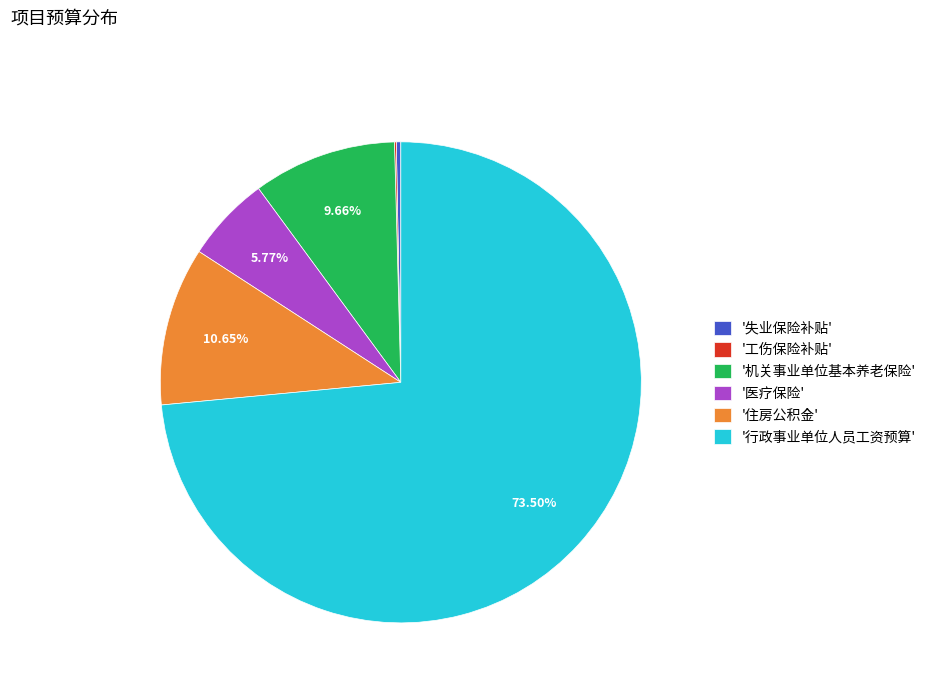

Is '失业保险补贴' the majority of the pie?

No